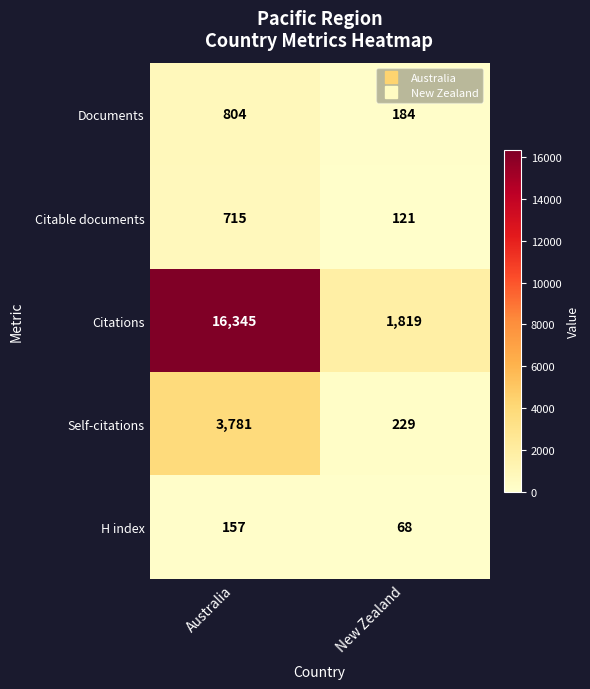

Where is H index nearest to the value 112?

New Zealand